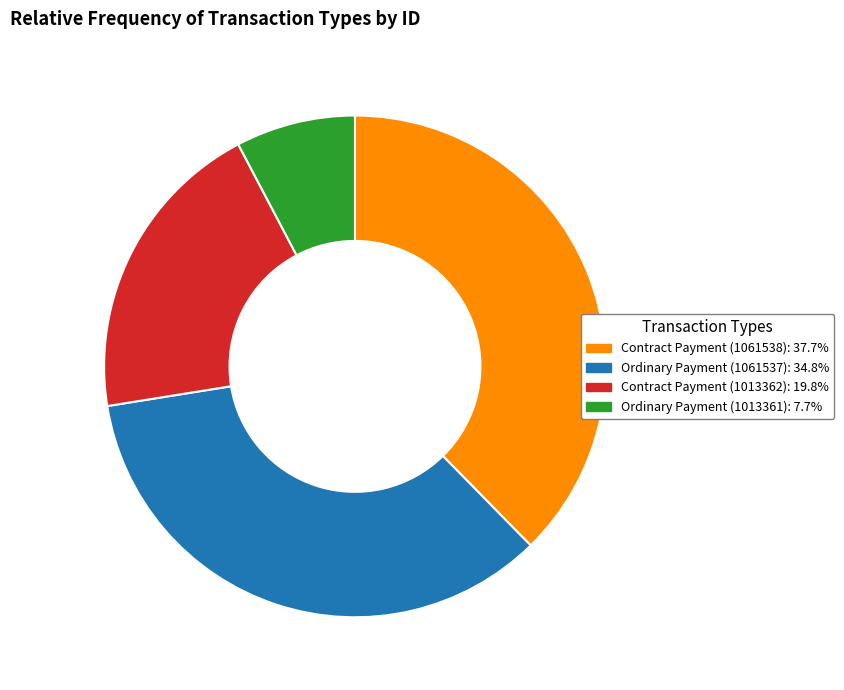

Approximately how many times larger is the value at Ordinary Payment (1013361) compared to Ordinary Payment (1061537)?

0.2